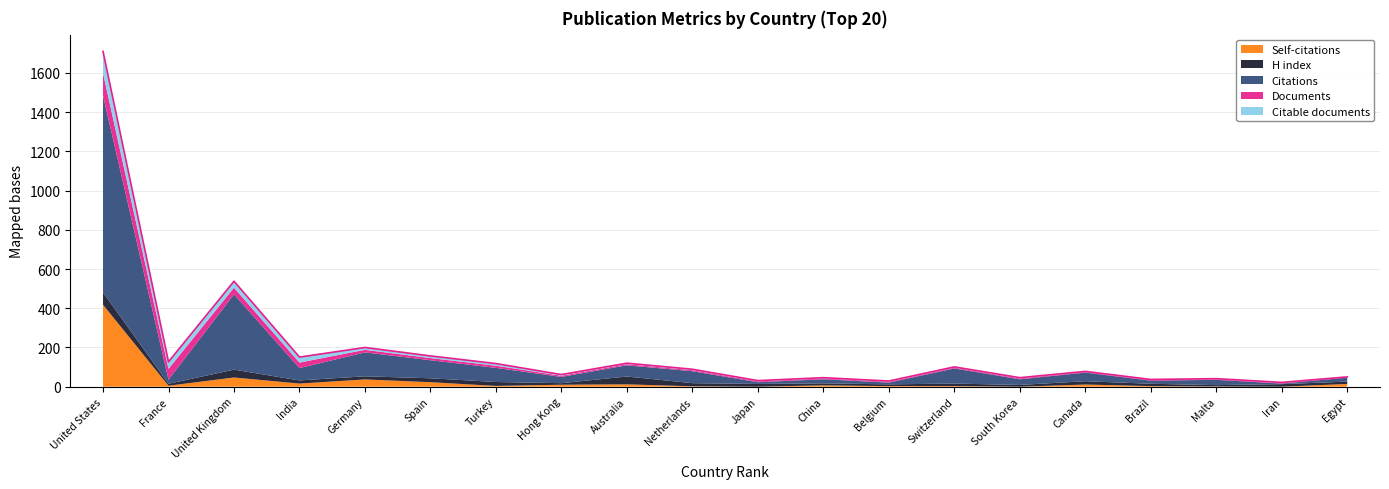

Which category has the highest value across all series?

United States